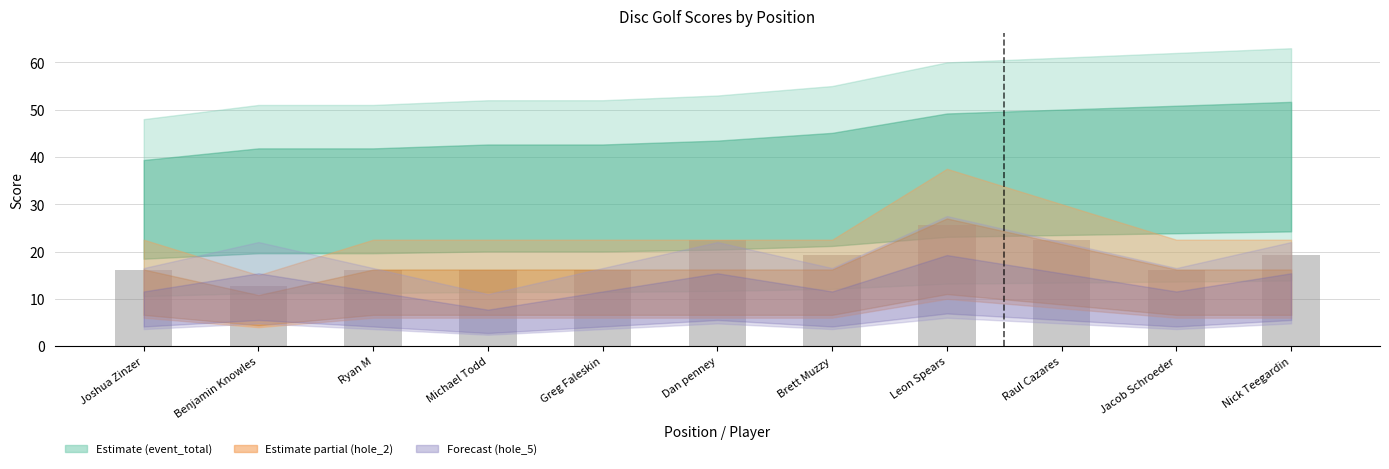

Which has a higher value, Michael Todd or Leon Spears?

Leon Spears